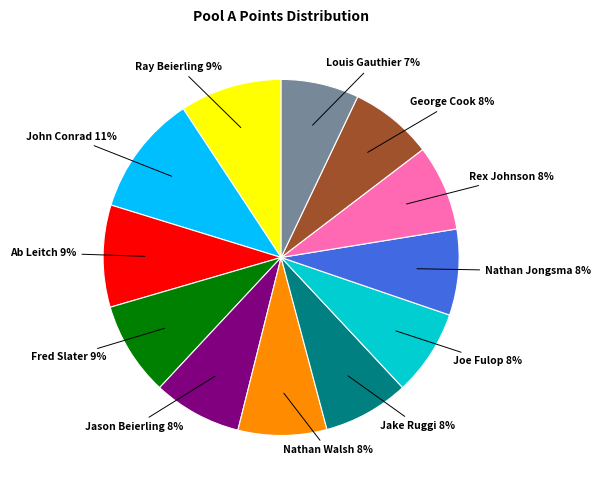

Does Rex Johnson represent more than half of the total?

No